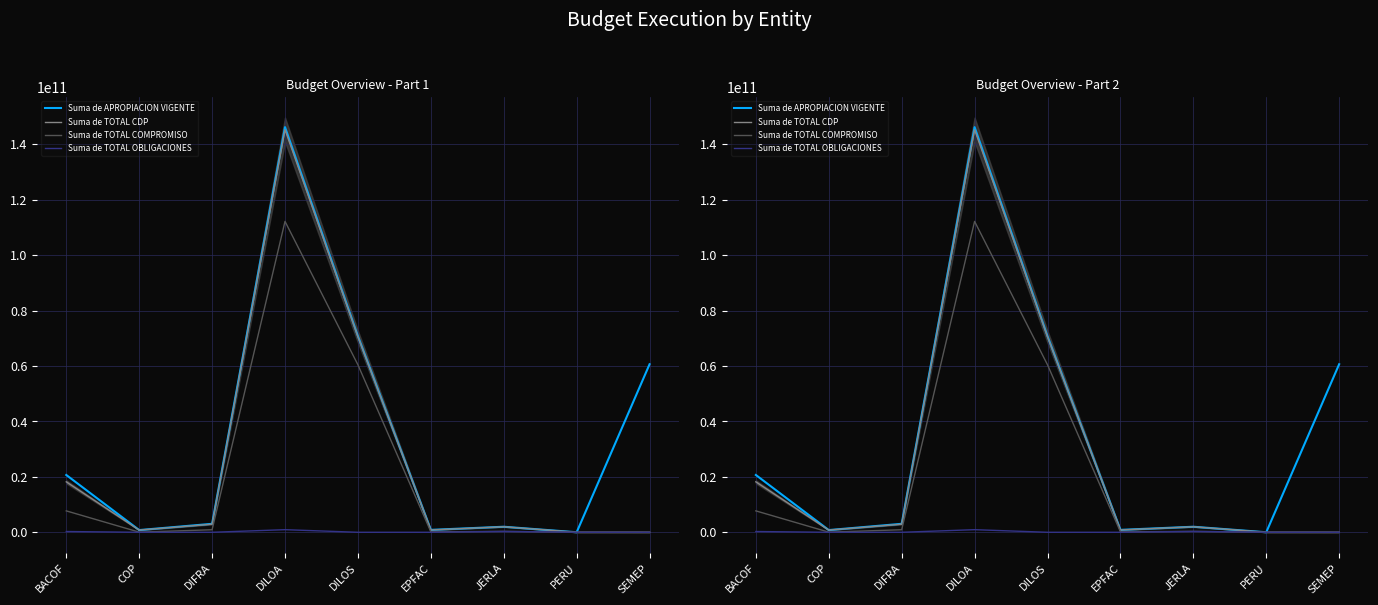

Is the value of Suma de APROPIACION VIGENTE at BACOF greater than the value of Suma de TOTAL OBLIGACIONES at JERLA?

Yes